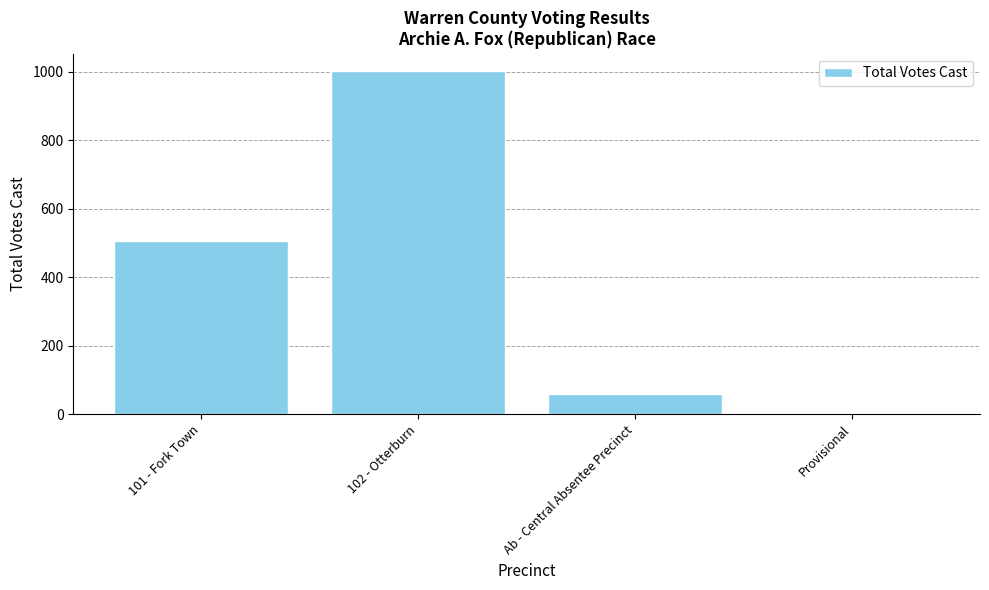

What is the greatest value displayed?

1002